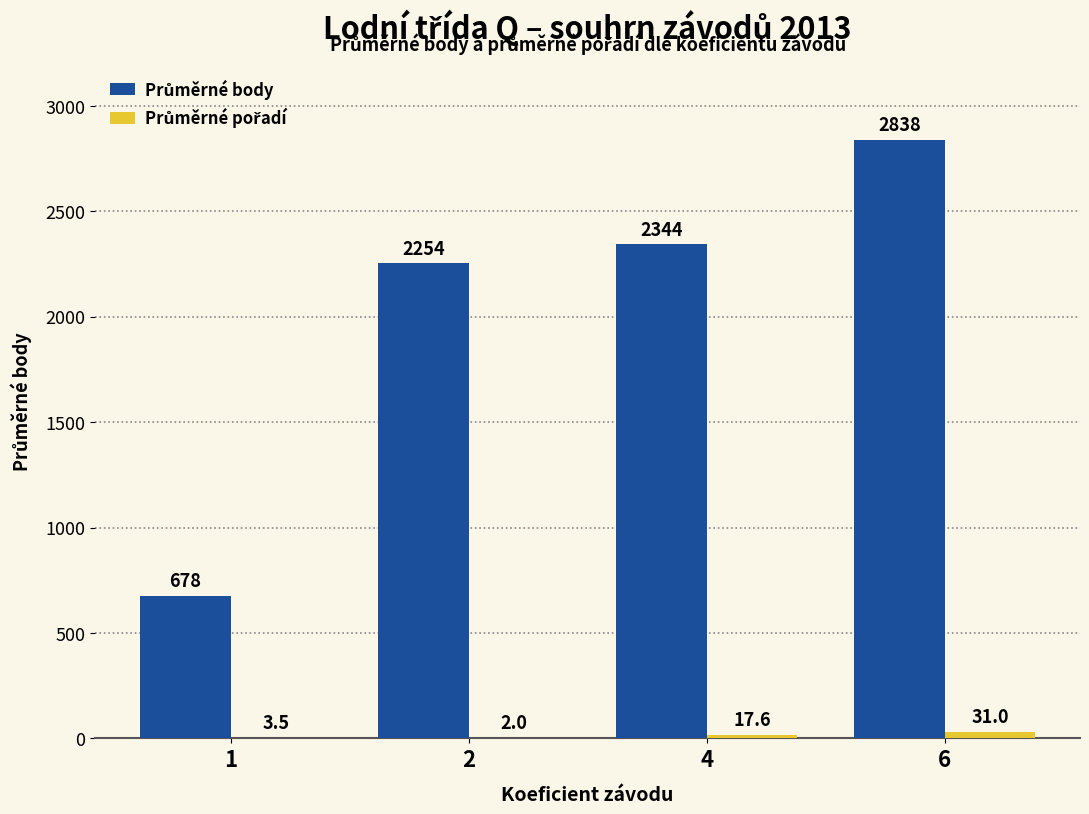

At which category is the sum across all series the highest?

6